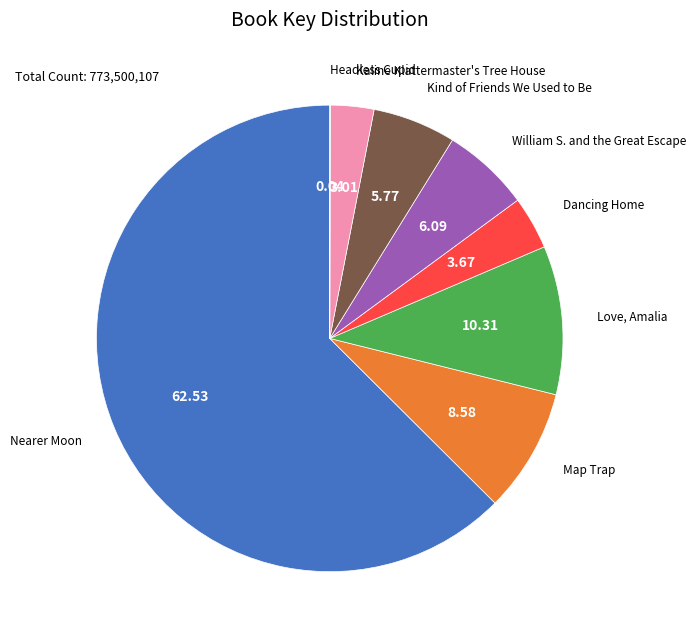

Does any single category account for the majority?

Yes